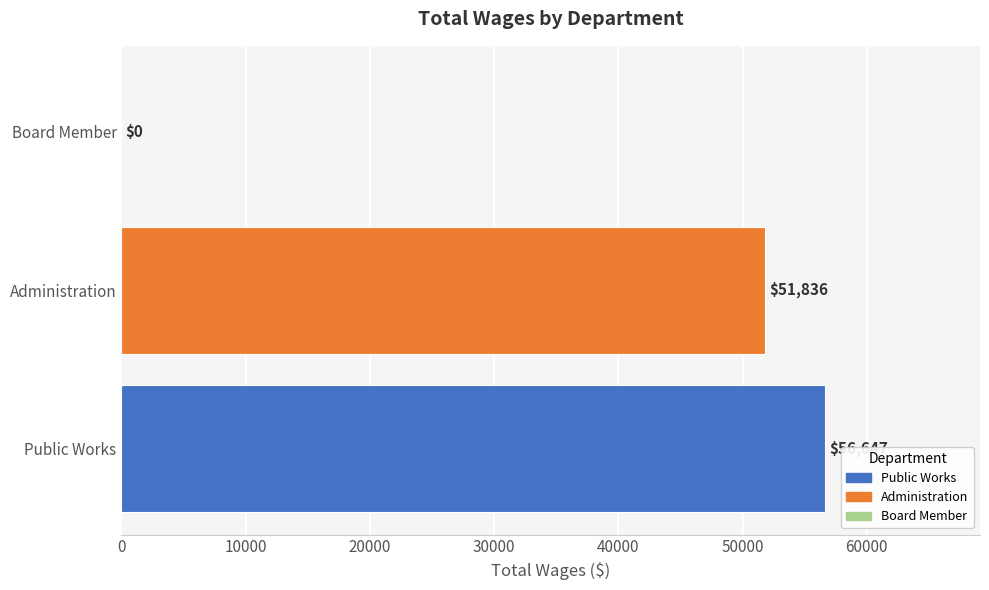

Is it true that the value at Board Member is -38085?

False